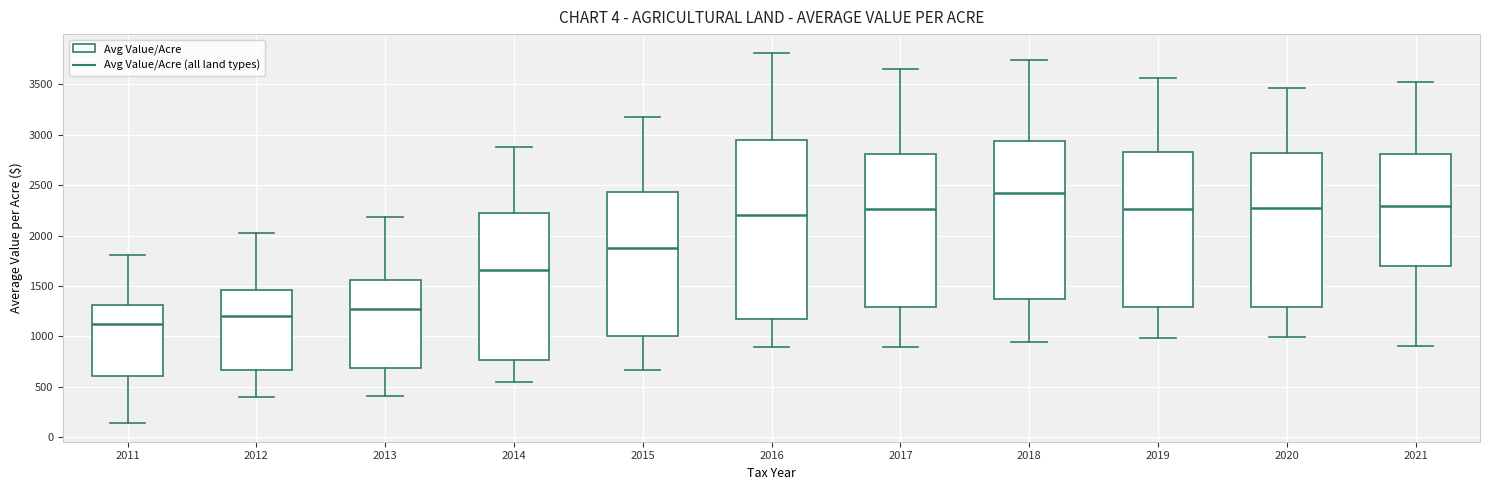

Which box is the tallest, from its lower edge to its upper edge?

2016